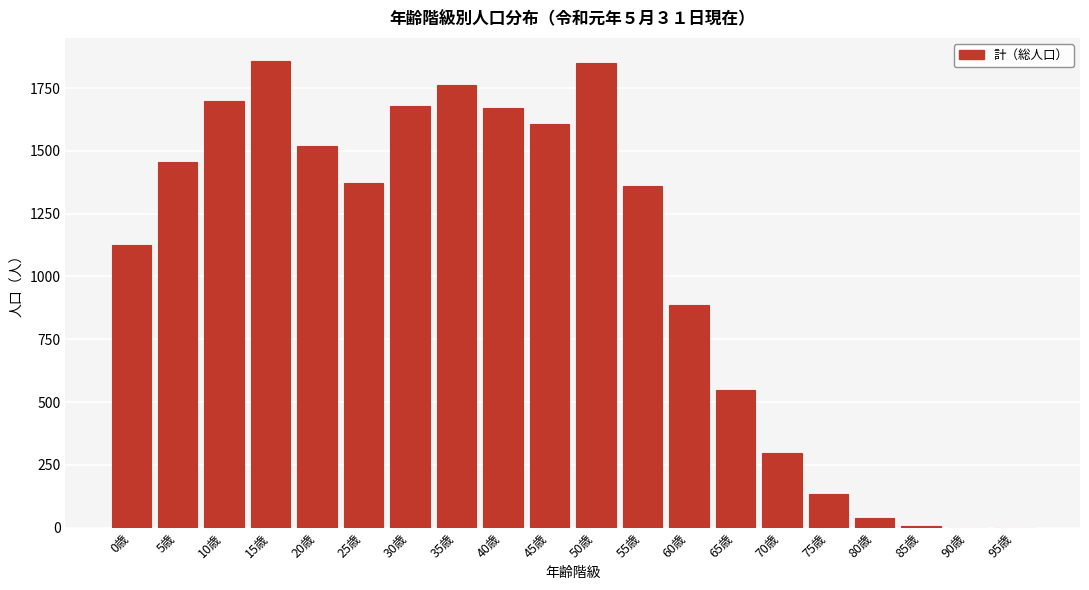

Between 40歳 and 35歳, which is larger?

35歳